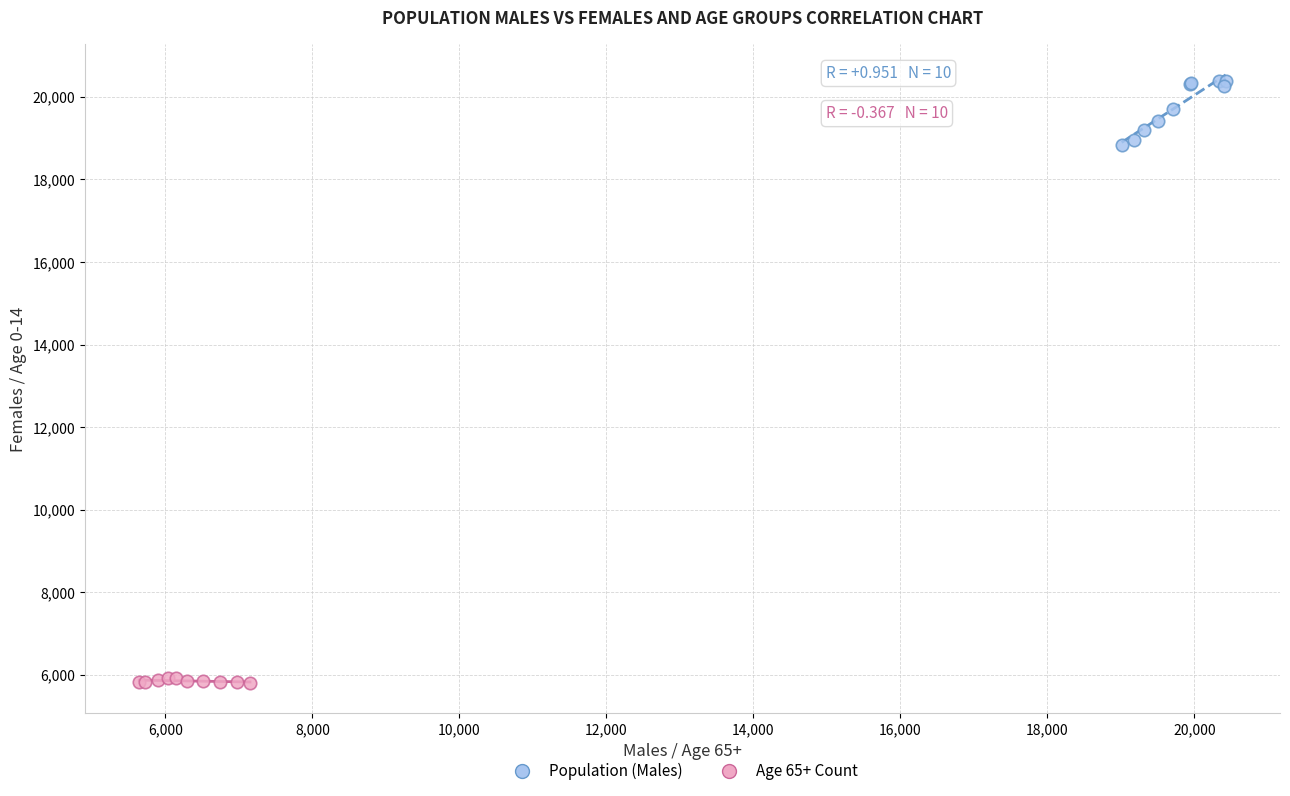

Which series contains the lowest Y value?

Age 65+ Count